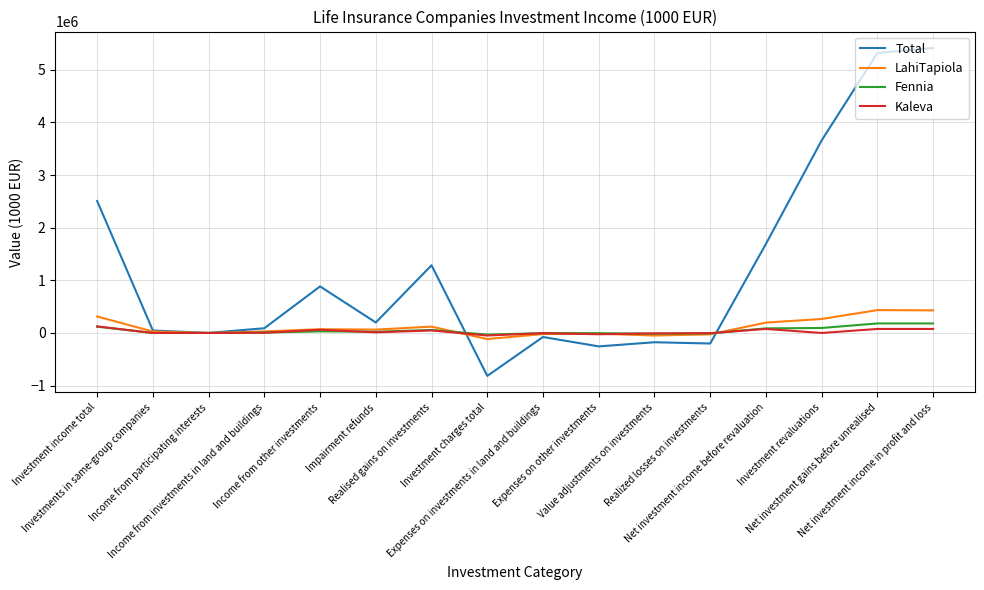

What is the minimum value for Fennia?

-31236.0